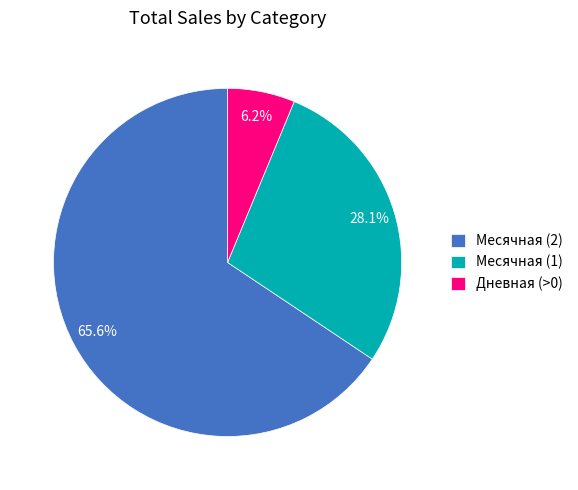

Combined, what portion of the pie is Месячная (2) and Дневная (>0)?

71.9%